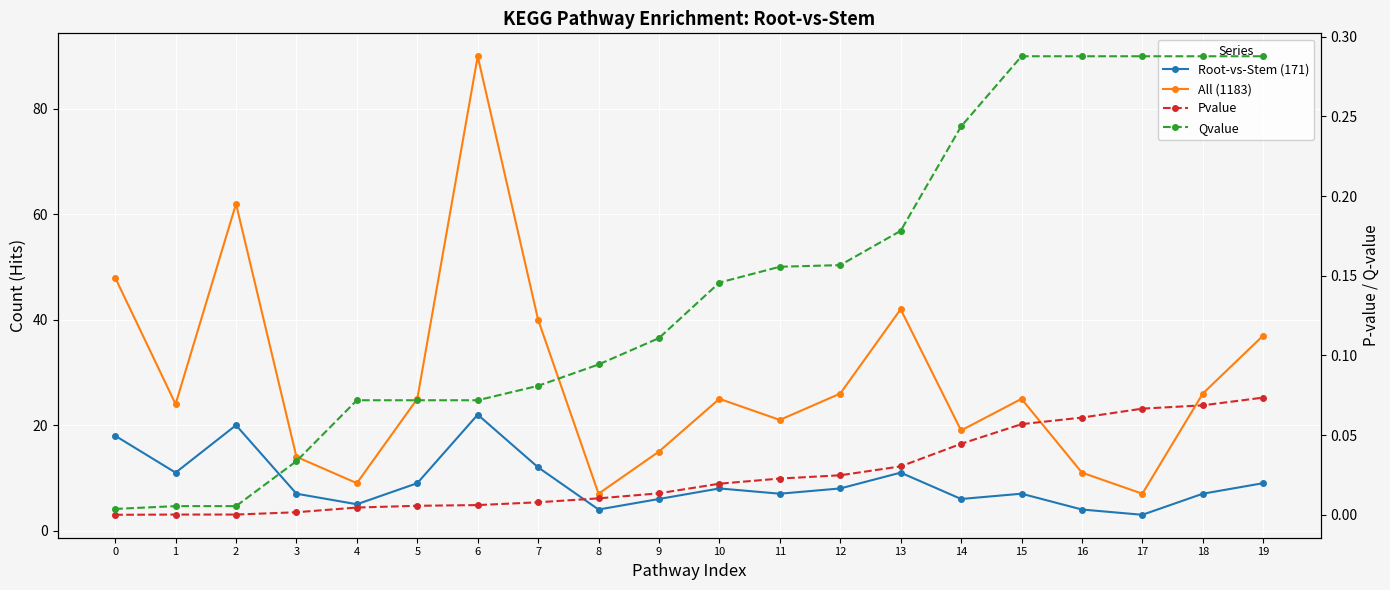

True or false: All (1183) has a value of 9.0 at 4.

True